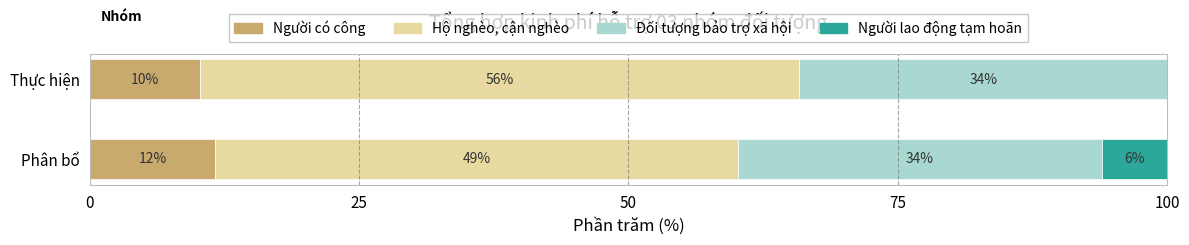

What are all the series names shown in the legend?

Người có công, Hộ nghèo, cận nghèo, Đối tượng bảo trợ xã hội, Người lao động tạm hoãn